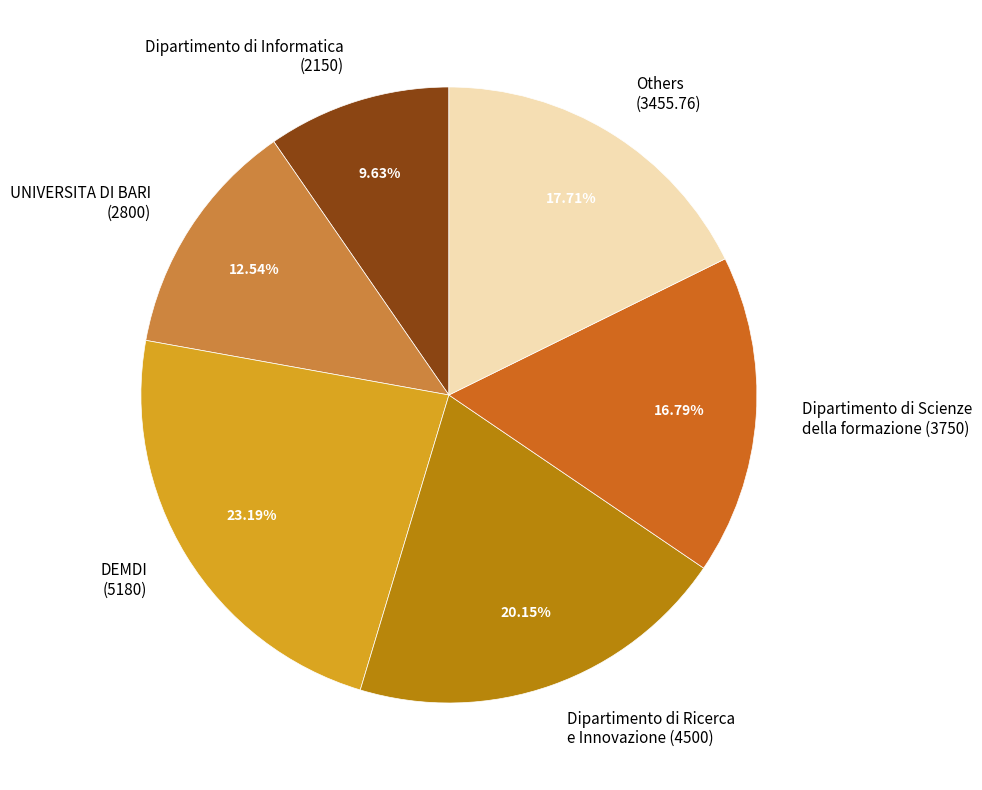

Which slice is the largest?

DEMDI (5180)